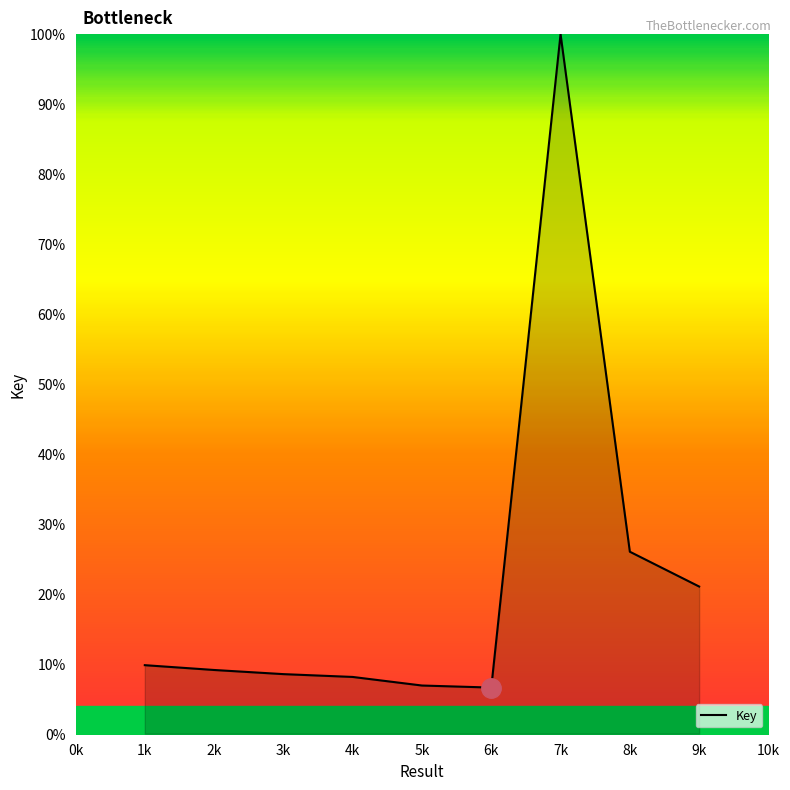

What is the change in value from 5k to 7k?

+93.1